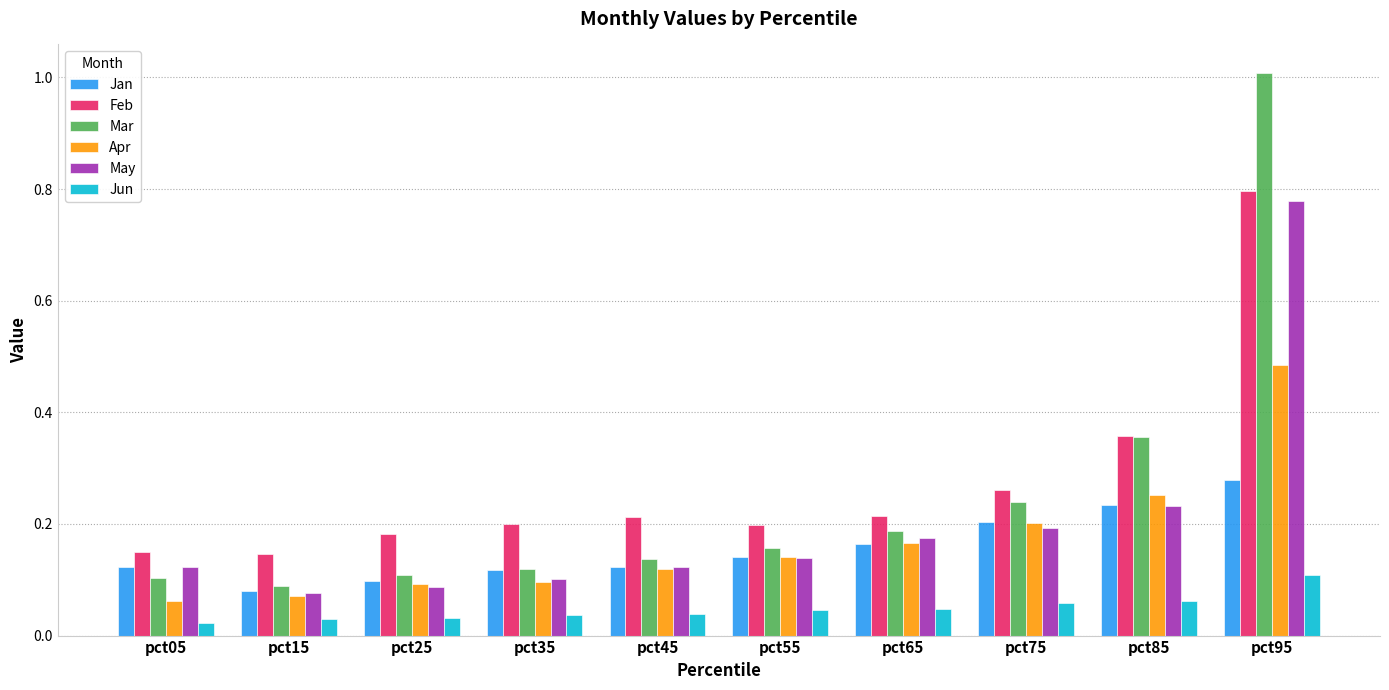

At how many categories does at least one series exceed 0?

10